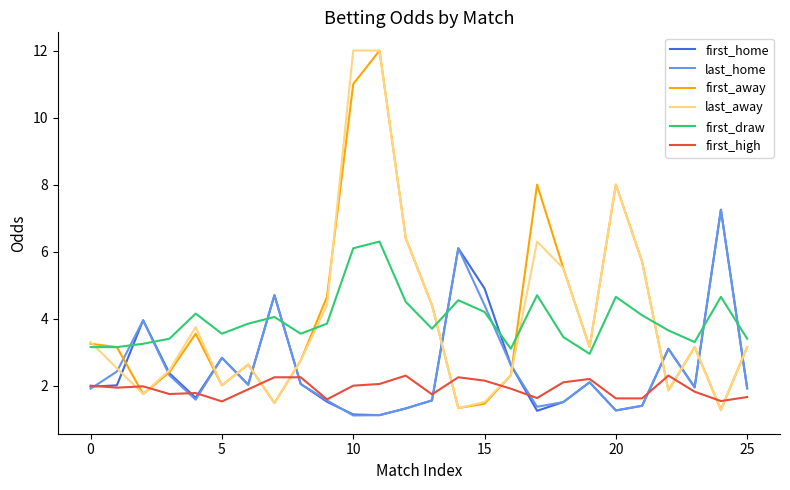

How many intersections are there between first_draw and last_home?

8